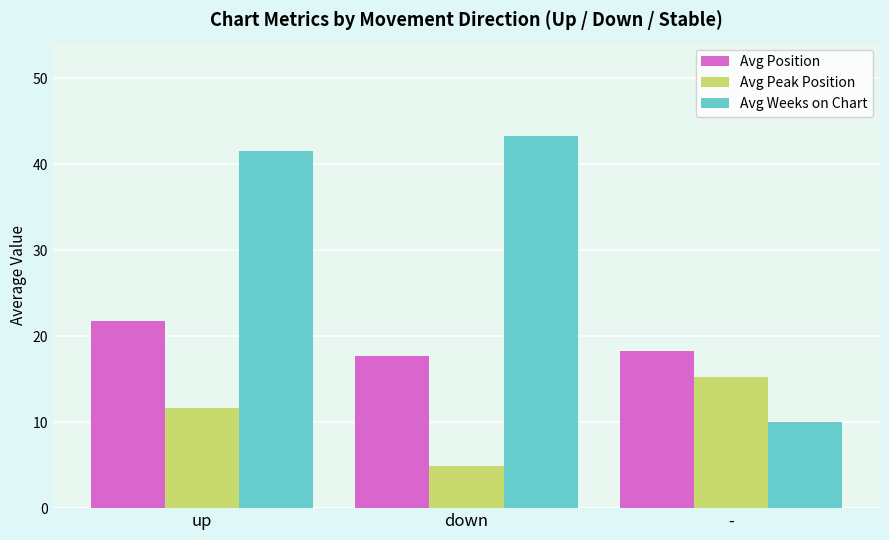

At which label is Avg Weeks on Chart closest to 26?

up